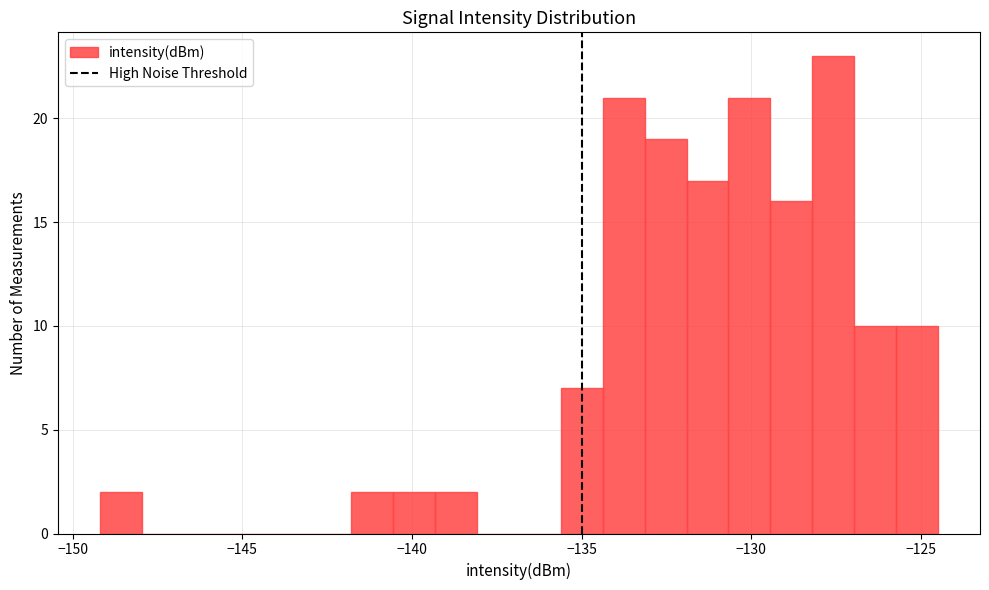

Around what value on the x-axis is the tallest bar? Give the approximate position of its centre, as read against the axis.

-127.5